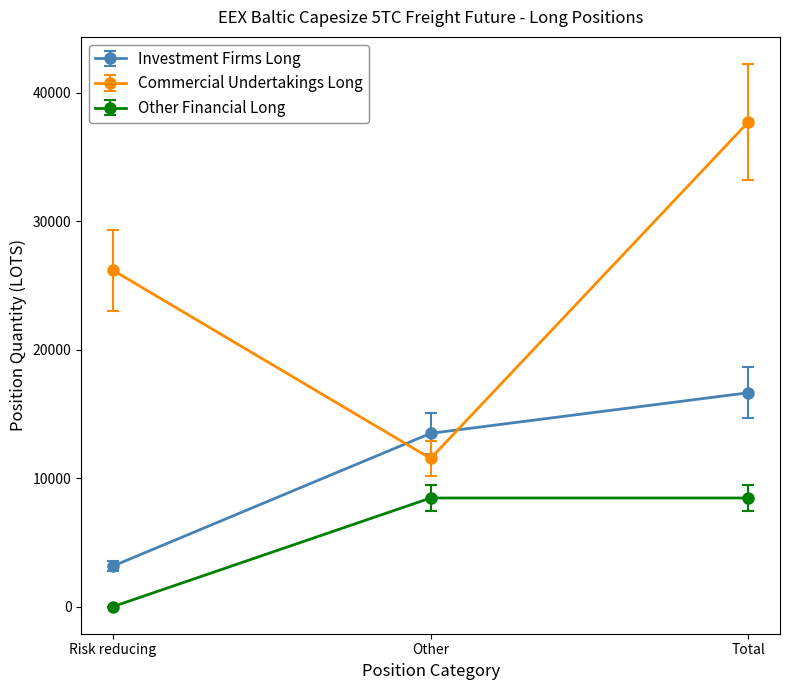

Does the chart display data point markers on the line(s)?

Yes